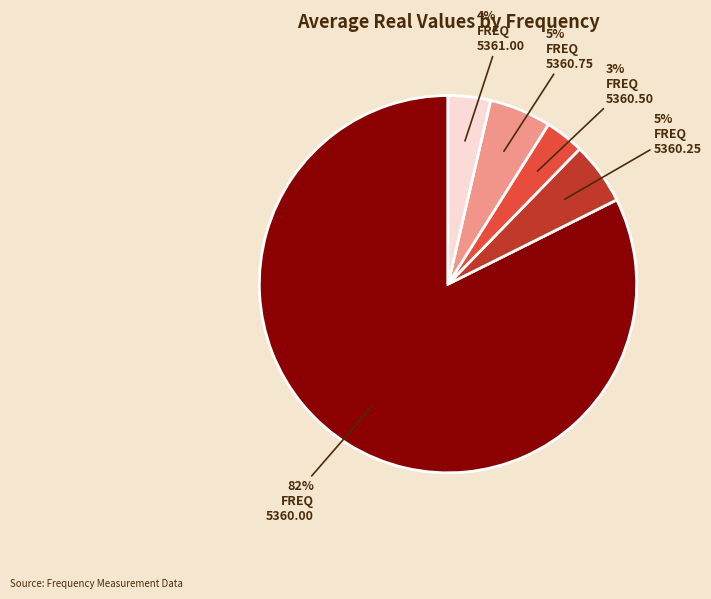

Does any single category account for the majority?

Yes